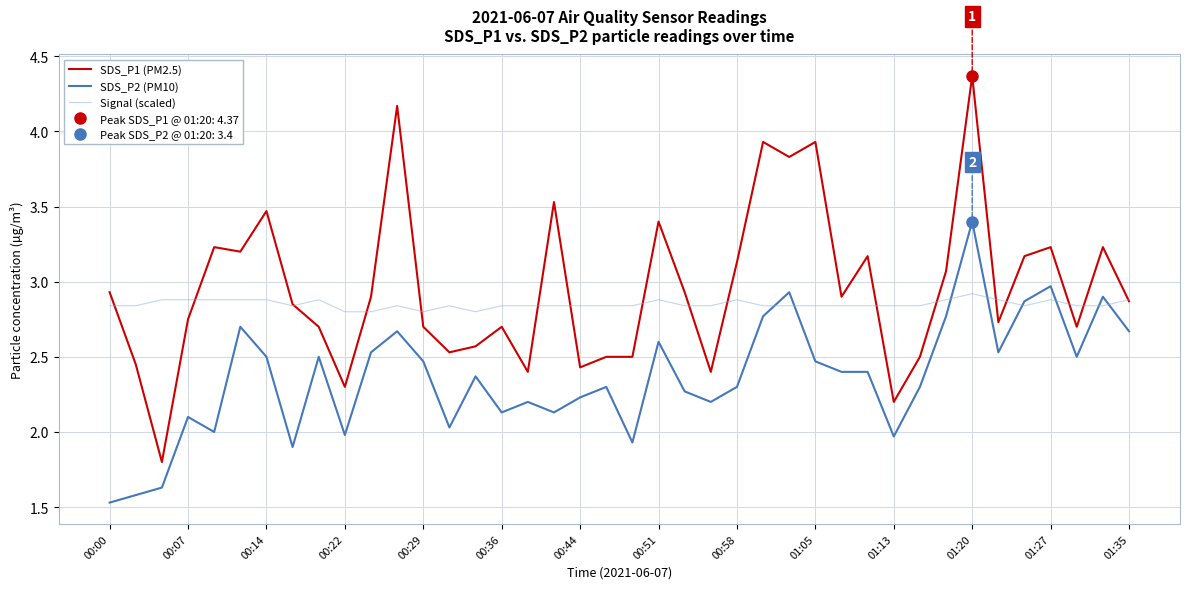

Does the chart have visible grid lines?

Yes